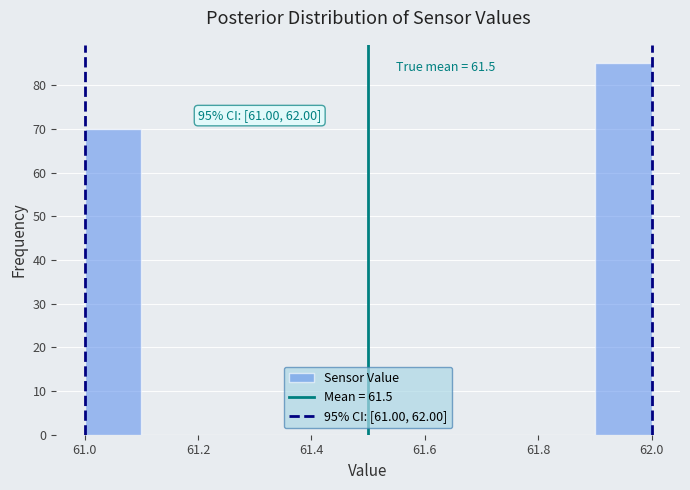

Which range on the x-axis has the tallest bar?

61.9 to 62.0